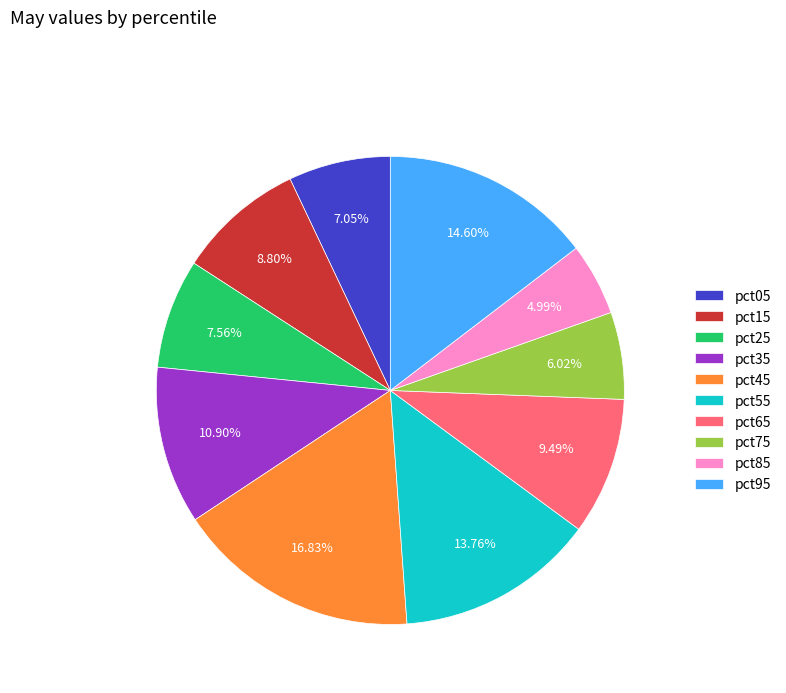

What is the smallest slice in the pie chart?

pct85